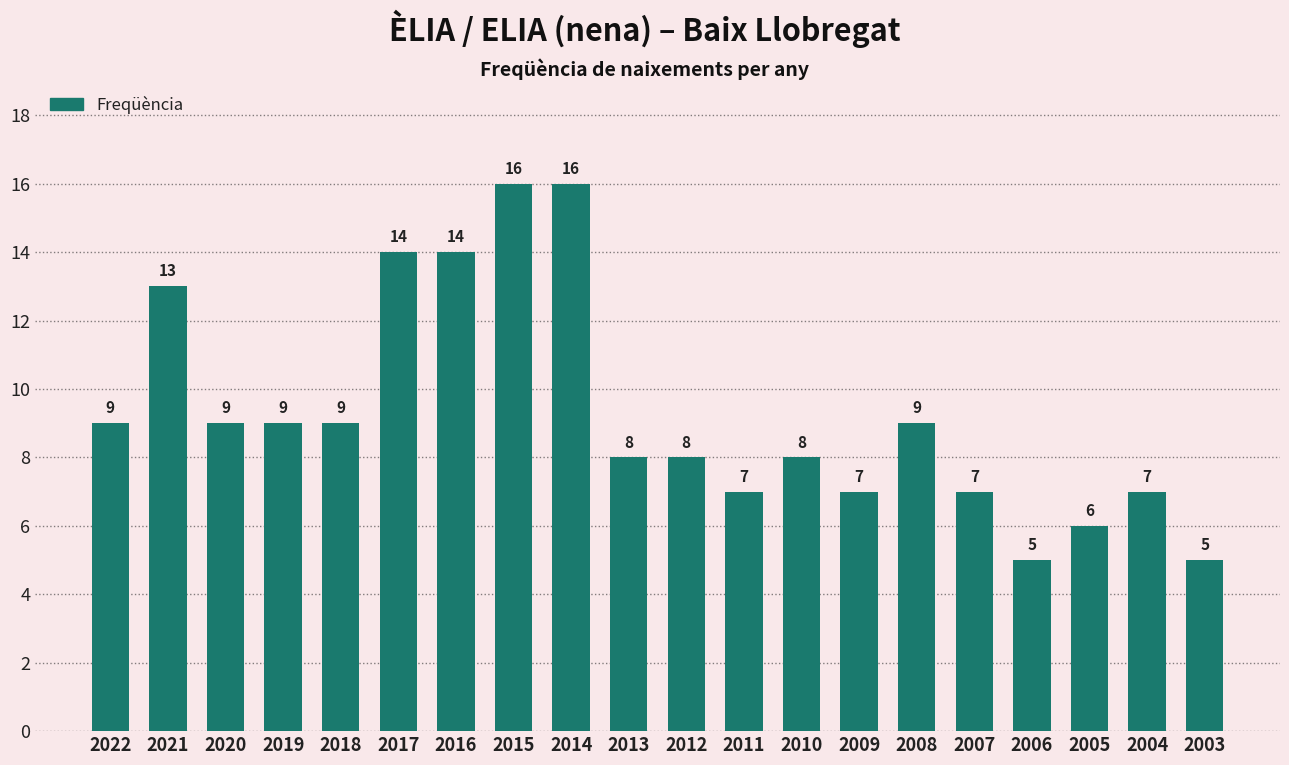

What is the greatest value displayed?

16